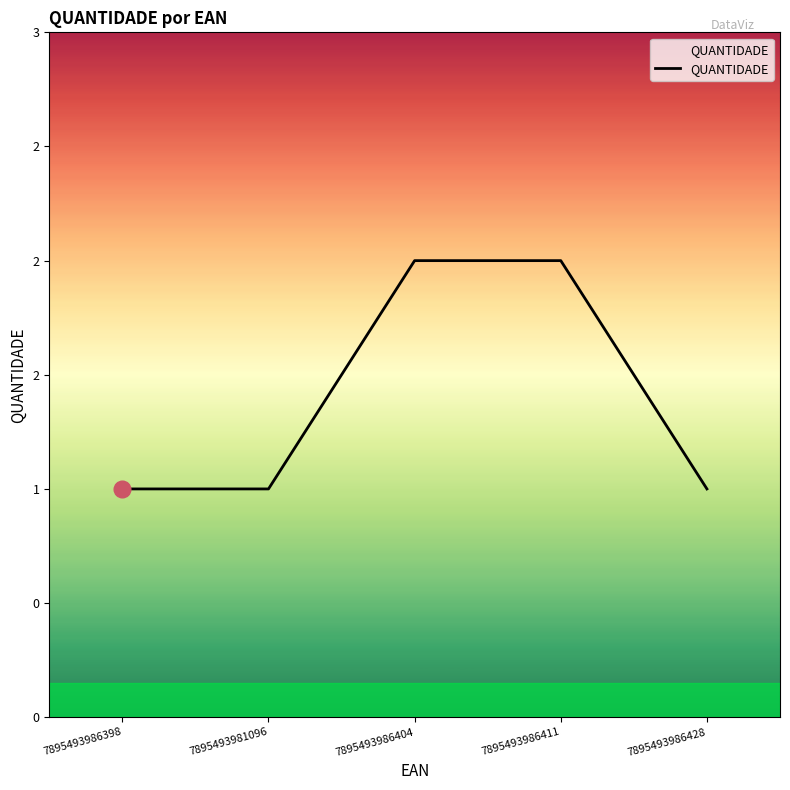

Approximately how many times larger is the value at 7895493981096 compared to 7895493986428?

1.0